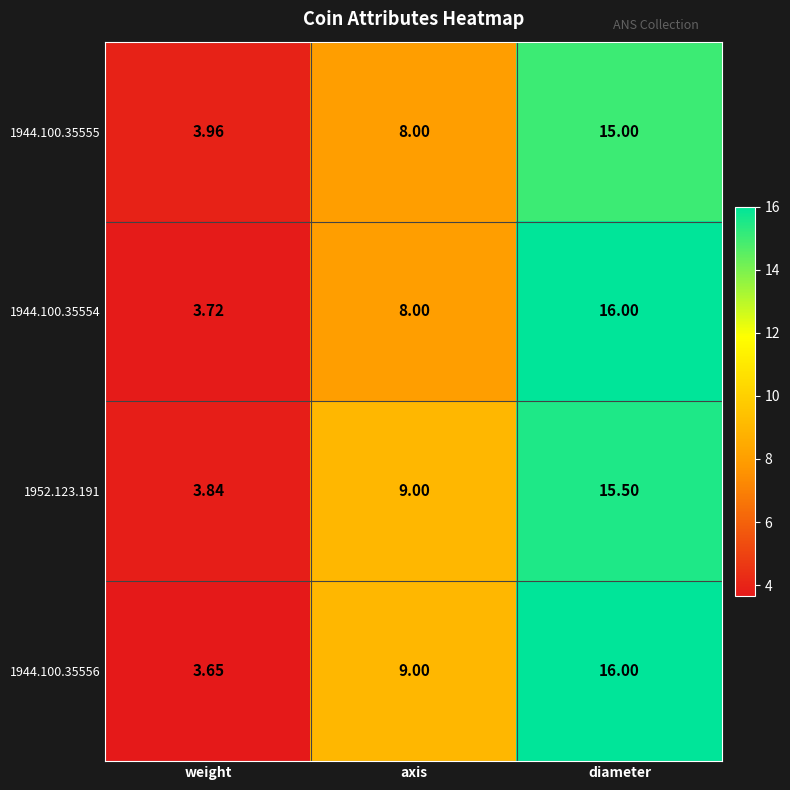

At how many categories does at least one series exceed 12?

1